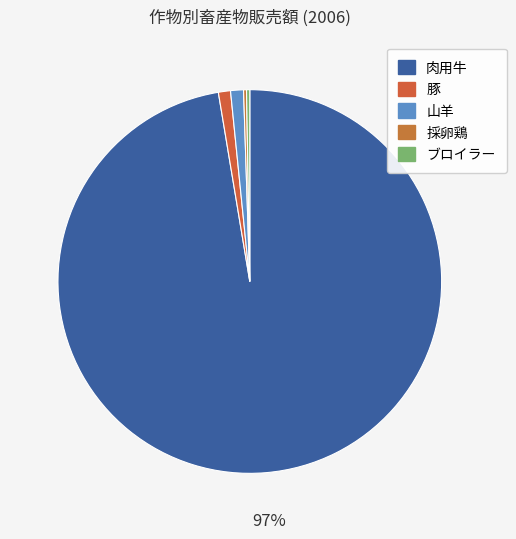

Is there any slice that represents more than half of the pie?

Yes